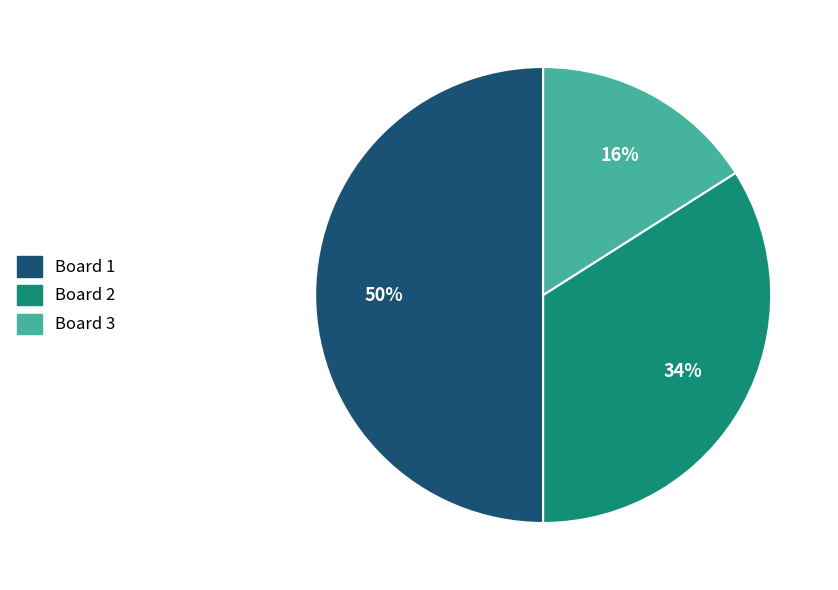

To the nearest percent, what is the average slice percentage?

33%